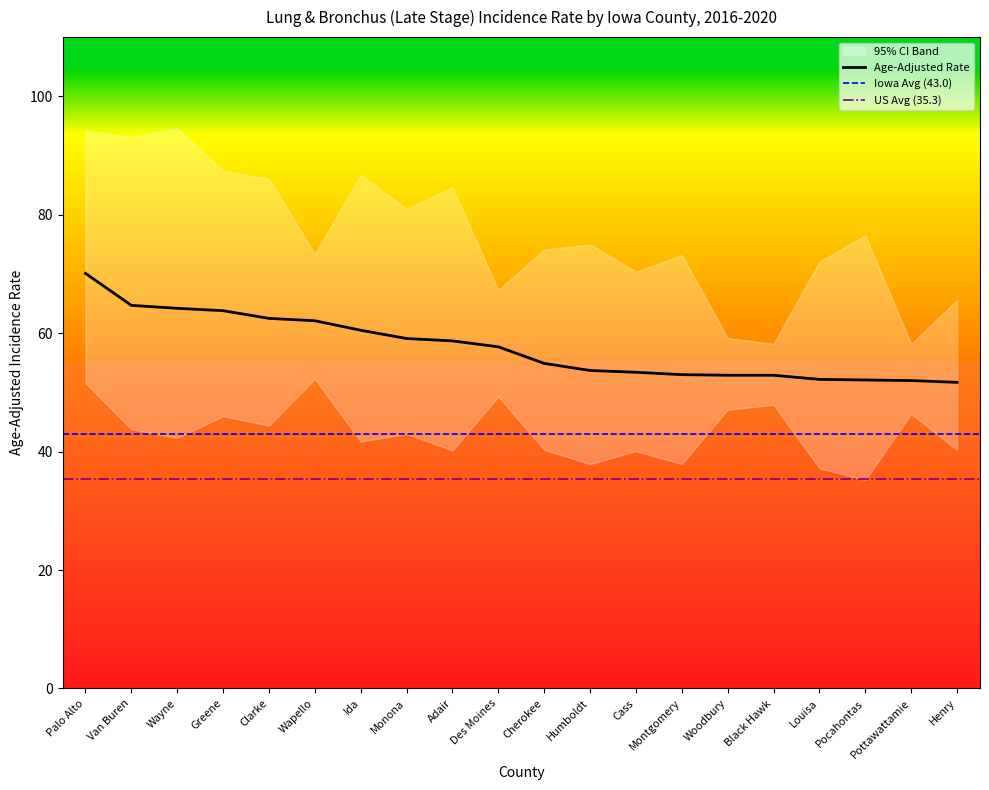

Reading left to right, what are all the values shown in this chart?

Age-Adjusted Rate: Palo Alto=70.1	Van Buren=64.7	Wayne=64.2	Greene=63.8	Clarke=62.5	Wapello=62.1	Ida=60.5	Monona=59.1	Adair=58.7	Des Moines=57.7	Cherokee=54.9	Humboldt=53.7	Cass=53.4	Montgomery=53.0	Woodbury=52.9	Black Hawk=52.9	Louisa=52.2	Pocahontas=52.1	Pottawattamie=52.0	Henry=51.7
Lower 95% CI: Palo Alto=51.6	Van Buren=43.8	Wayne=42.3	Greene=46.0	Clarke=44.4	Wapello=52.3	Ida=41.7	Monona=43.0	Adair=40.2	Des Moines=49.3	Cherokee=40.3	Humboldt=37.9	Cass=40.1	Montgomery=37.9	Woodbury=47.1	Black Hawk=47.9	Louisa=37.2	Pocahontas=35.2	Pottawattamie=46.4	Henry=40.3
Upper 95% CI: Palo Alto=94.2	Van Buren=93.1	Wayne=94.6	Greene=87.4	Clarke=86.1	Wapello=73.4	Ida=86.7	Monona=81.0	Adair=84.6	Des Moines=67.3	Cherokee=74.1	Humboldt=75.0	Cass=70.4	Montgomery=73.2	Woodbury=59.2	Black Hawk=58.2	Louisa=72.1	Pocahontas=76.5	Pottawattamie=58.2	Henry=65.6